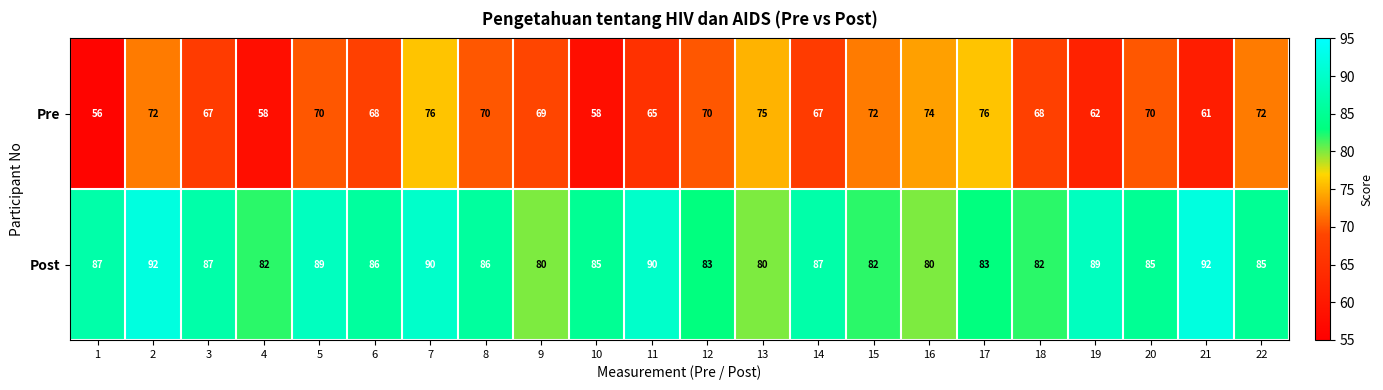

What is the sum of all Post values?

1882